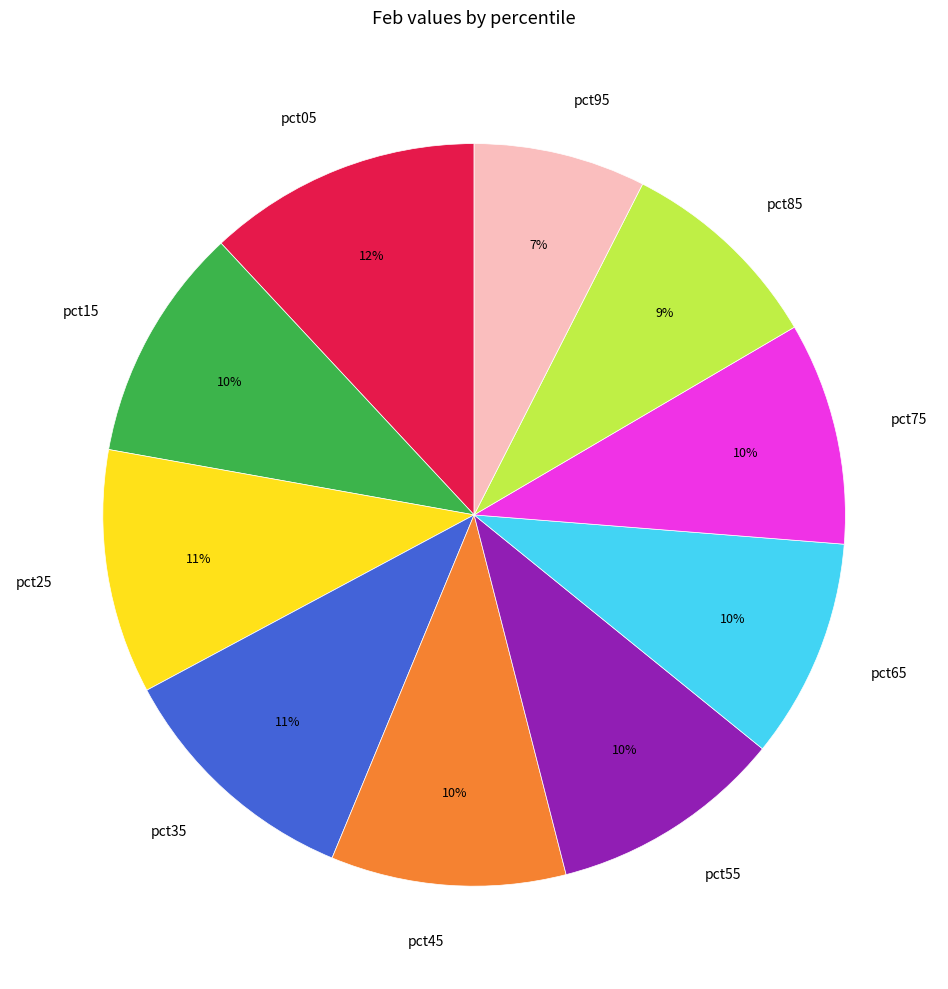

Is pct15 the majority of the pie?

No